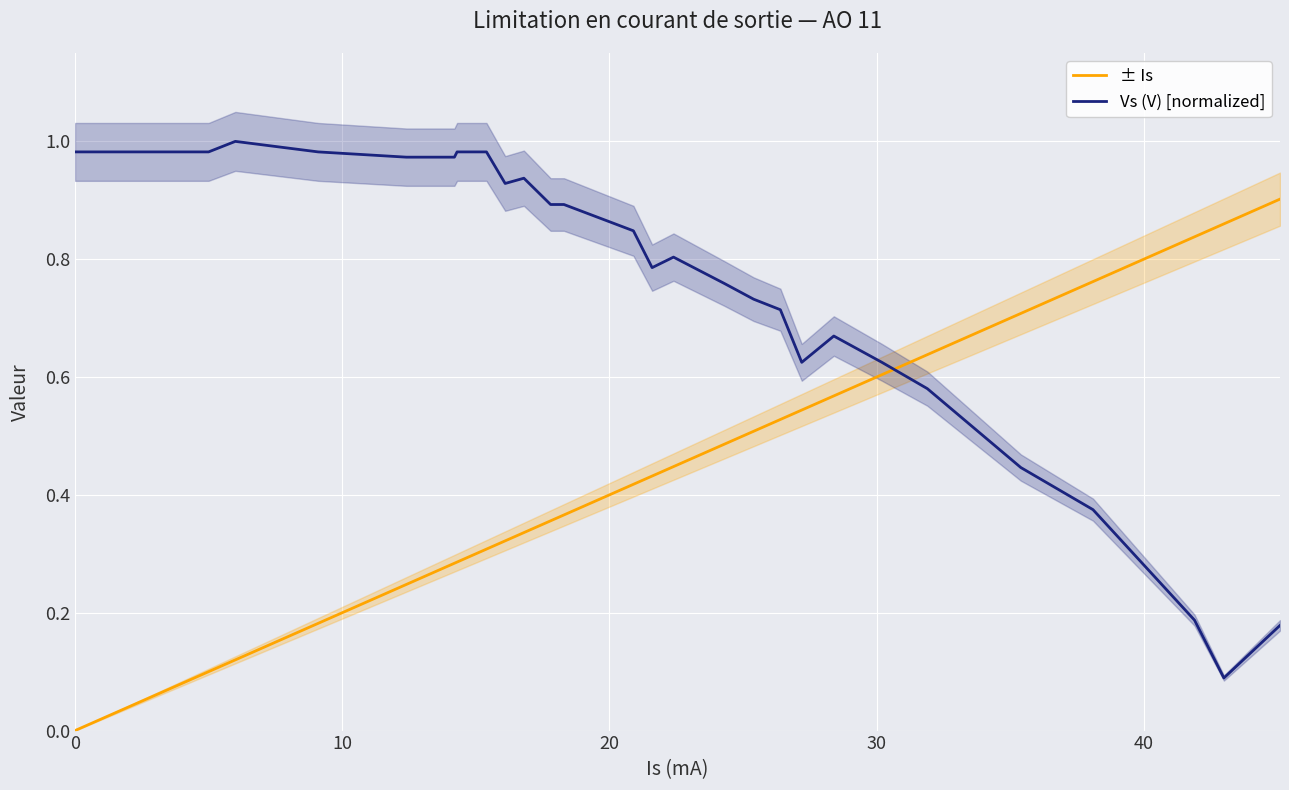

True or false: ± Is and Vs (V) [normalized] cross at least once.

True